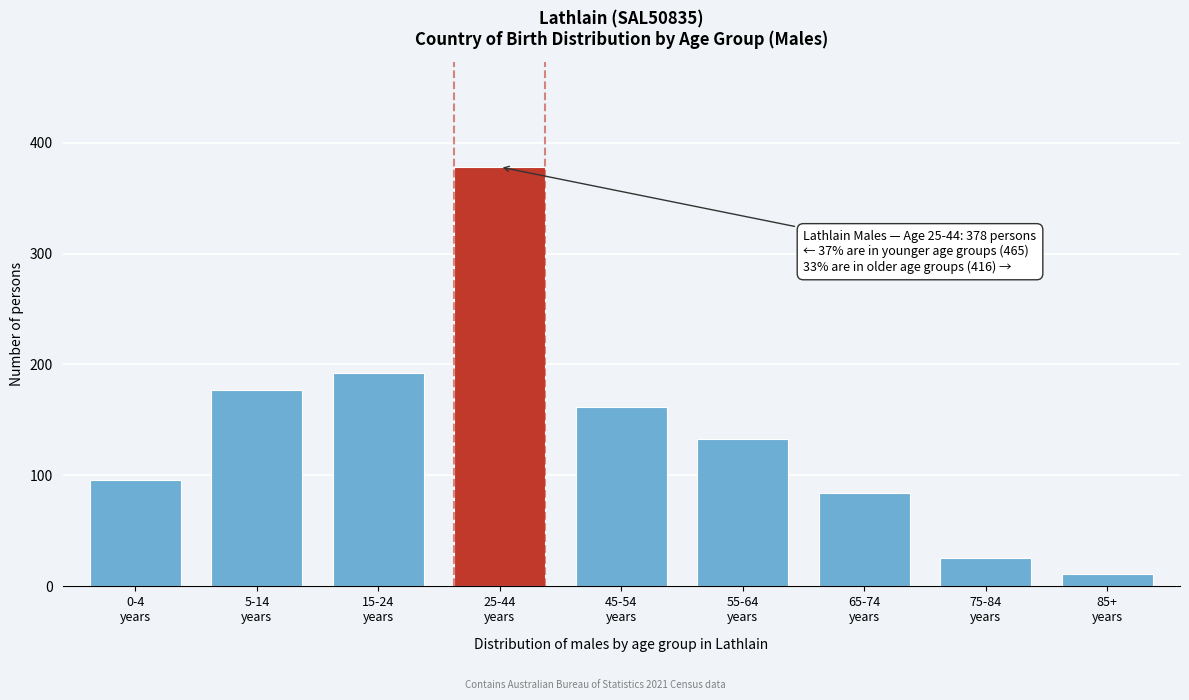

Reading left to right, list all the values displayed in this chart.

96	177	192	378	162	133	84	26	11